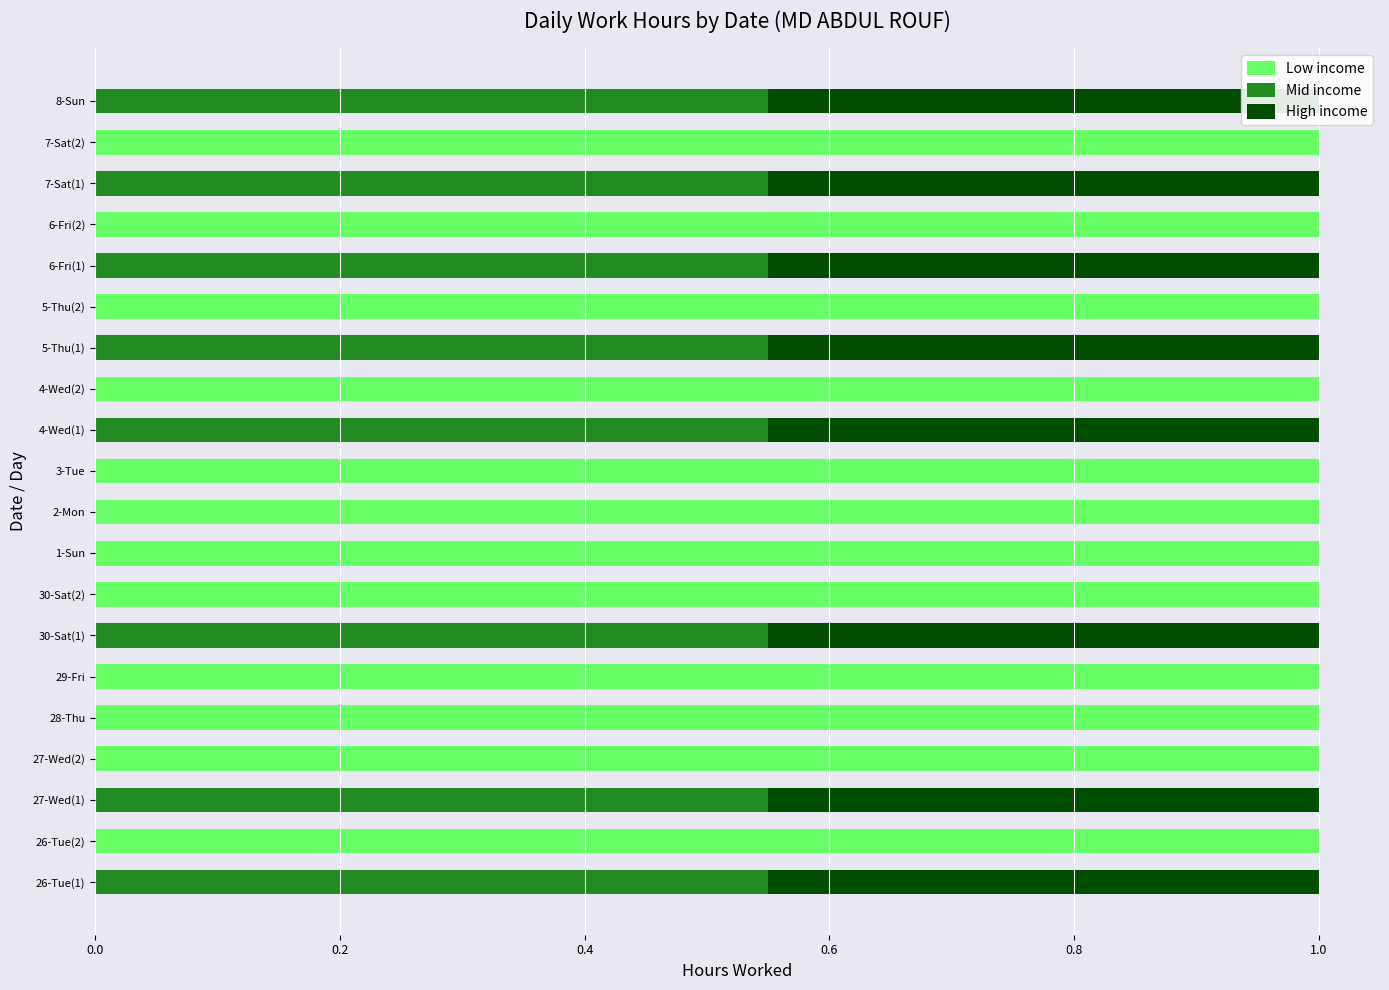

The value of Mid income at 4-Wed(2) is 0.0. True or false?

True